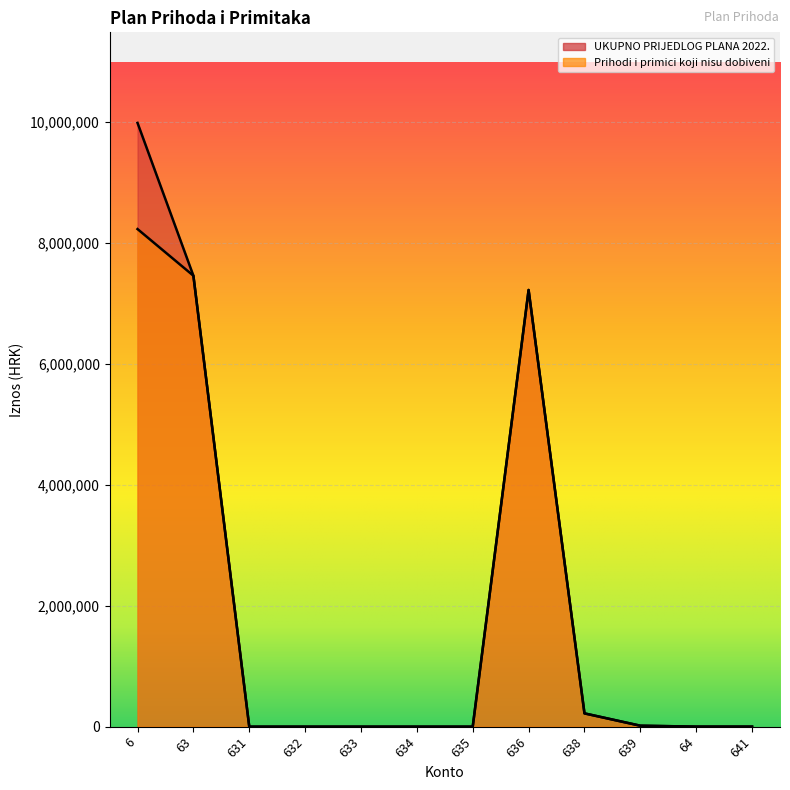

What is the label of the 10th point from the left?

639